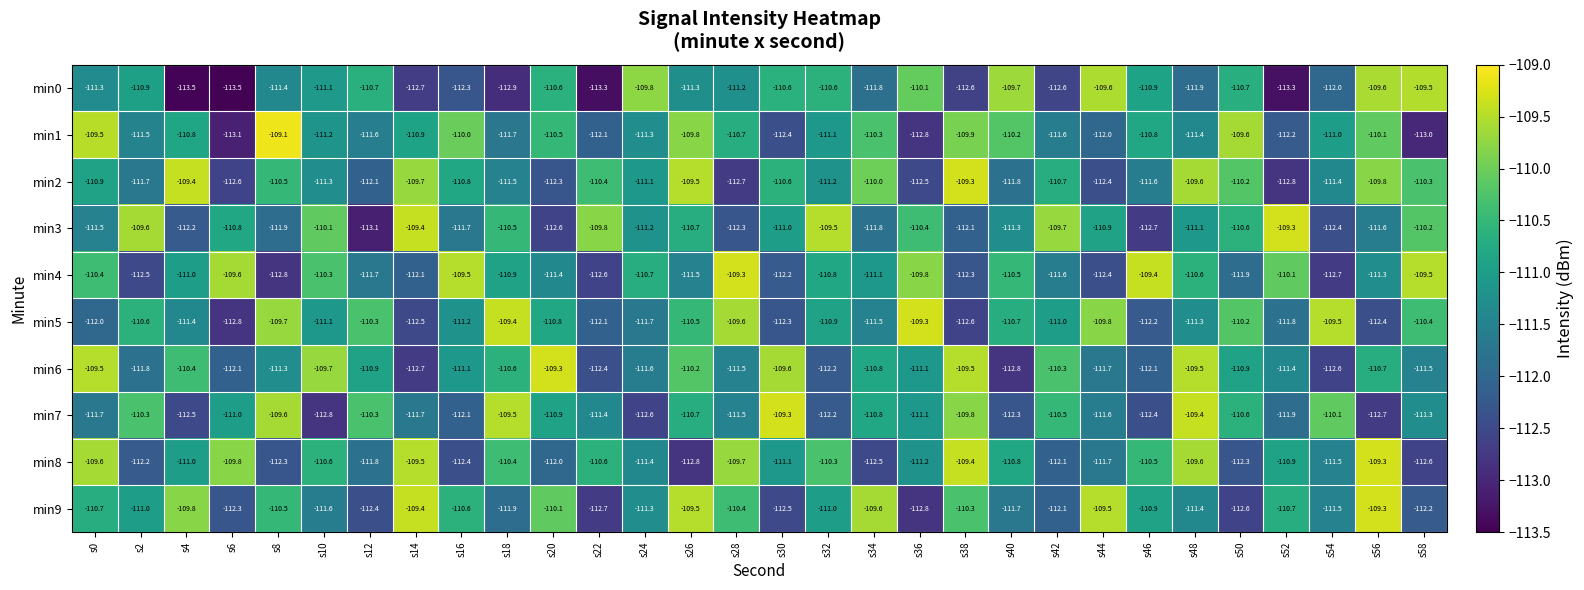

The value of min0 at s28 is -40.1. True or false?

False